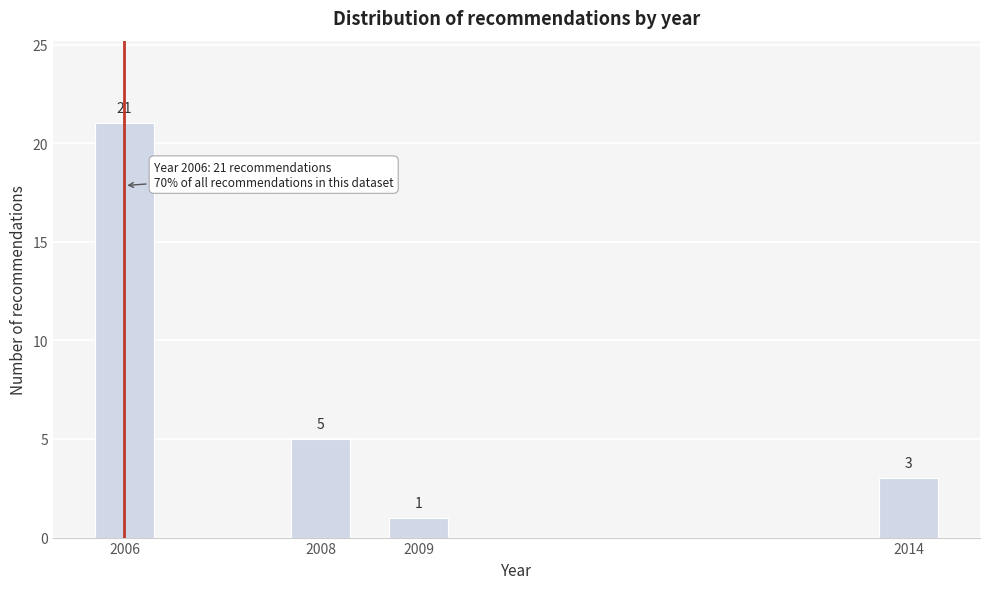

Reading right to left, extract all data points from this chart.

3	1	5	21